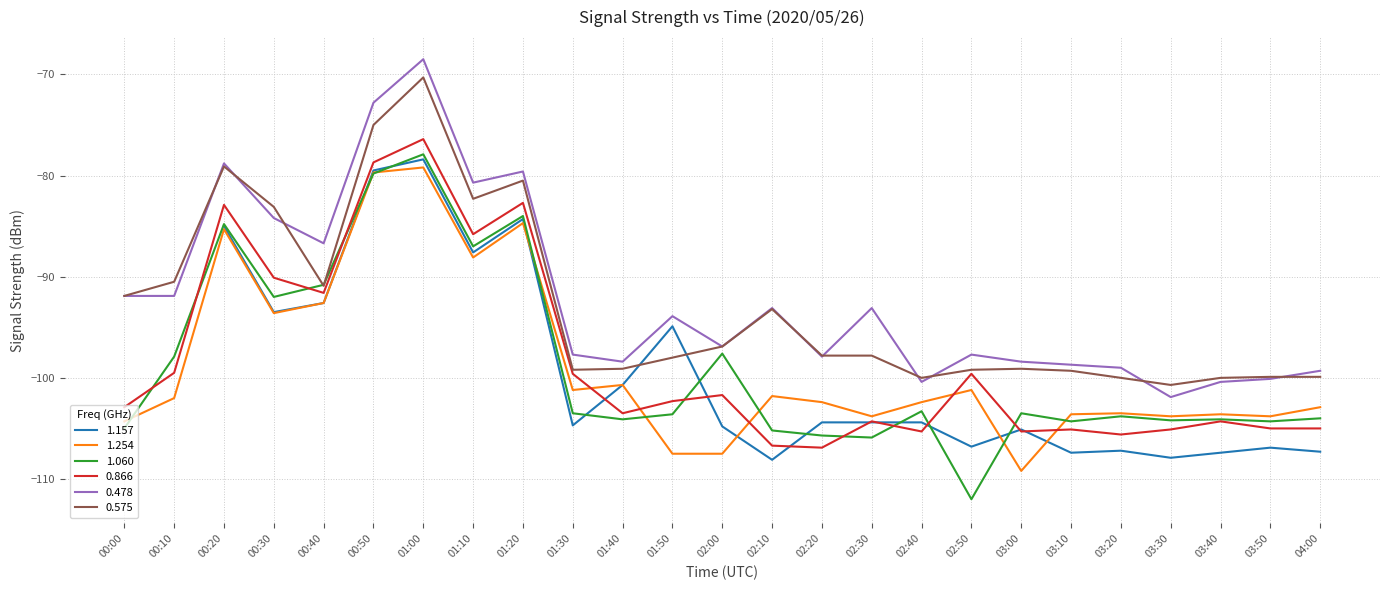

What is the lowest value of the 0.478 series?

-101.9